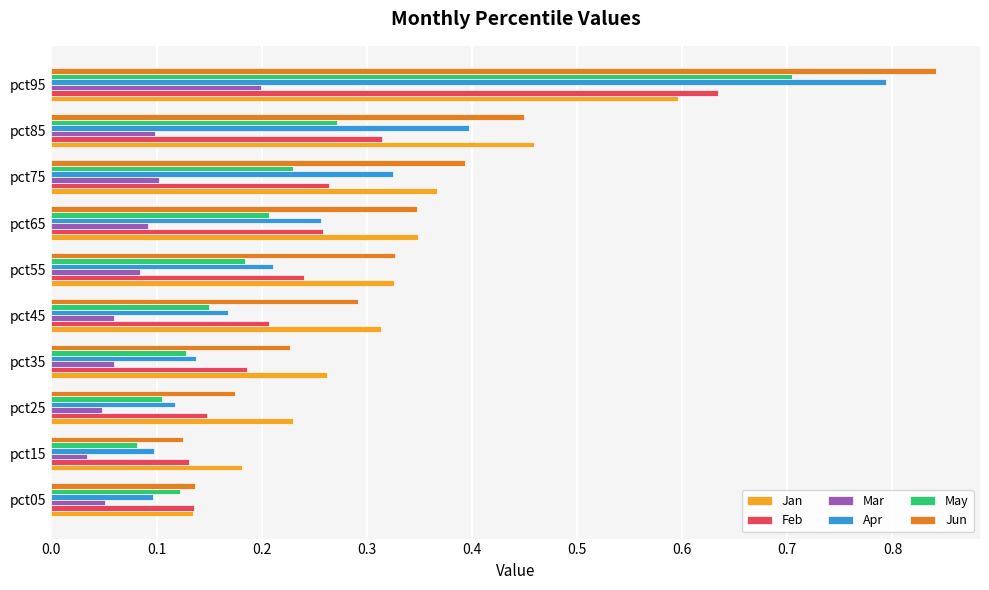

Rank the series by their maximum value, from lowest to highest.

Mar, Jan, Feb, May, Apr, Jun